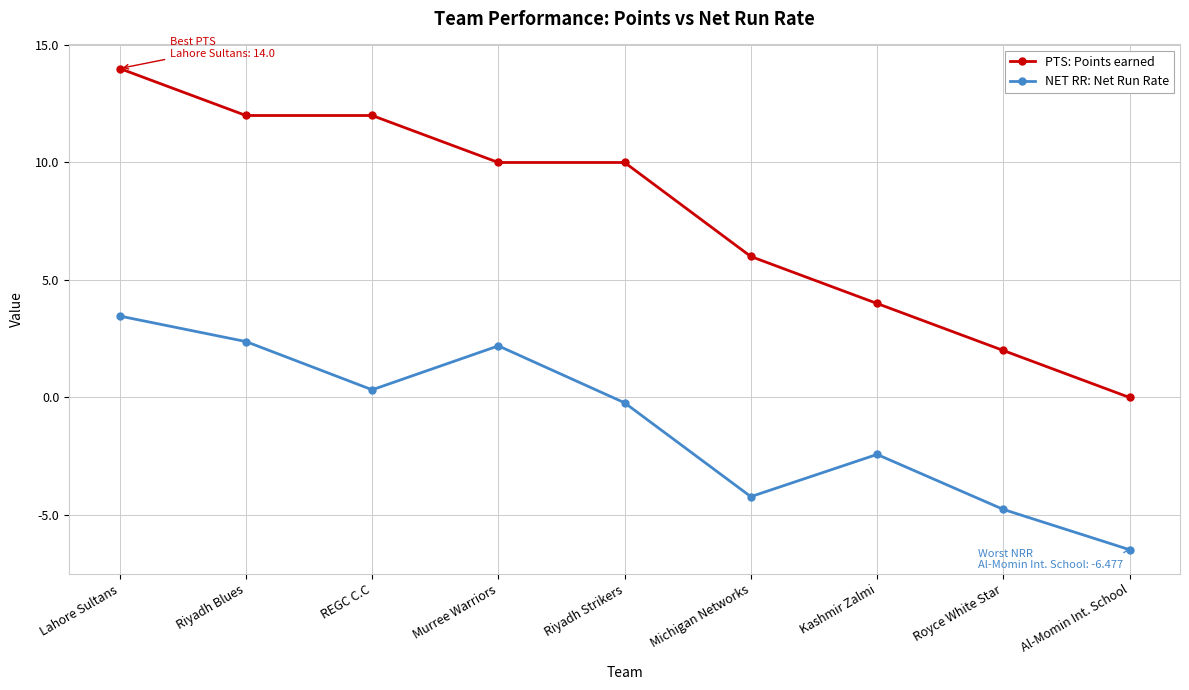

What is the spread (max minus min) of values at Al-Momin Int. School?

6.5